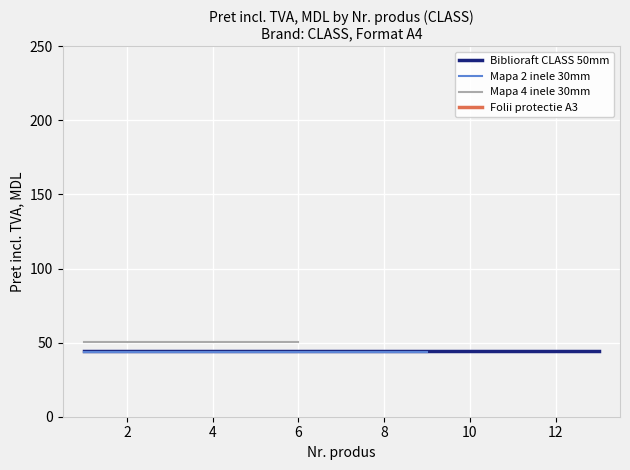

True or false: Biblioraft CLASS 50mm has more than 1 points higher than both neighbors.

False